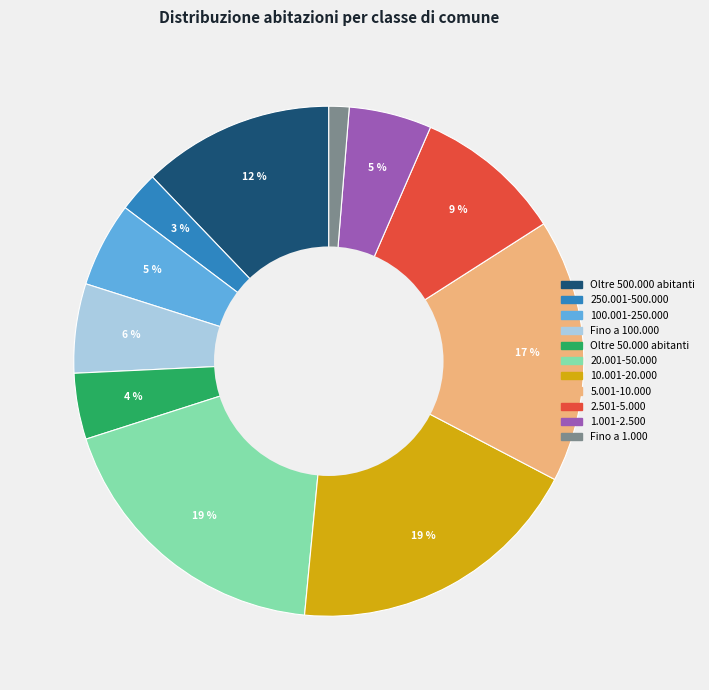

The Fino a 100.000 slice represents 1% of the pie. True or false?

False